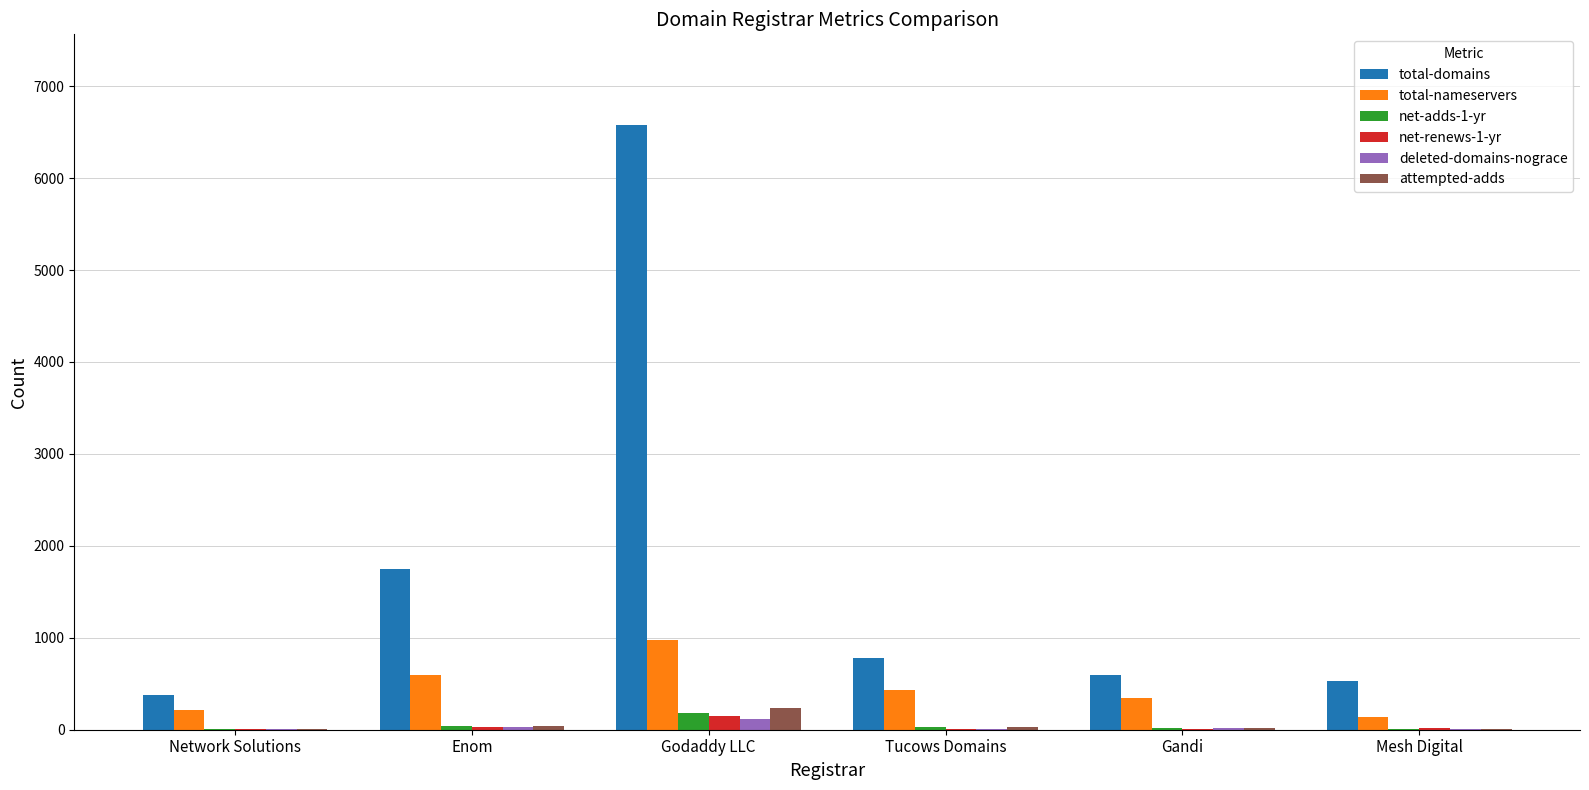

Which series changed the most between Enom and Godaddy LLC?

total-domains